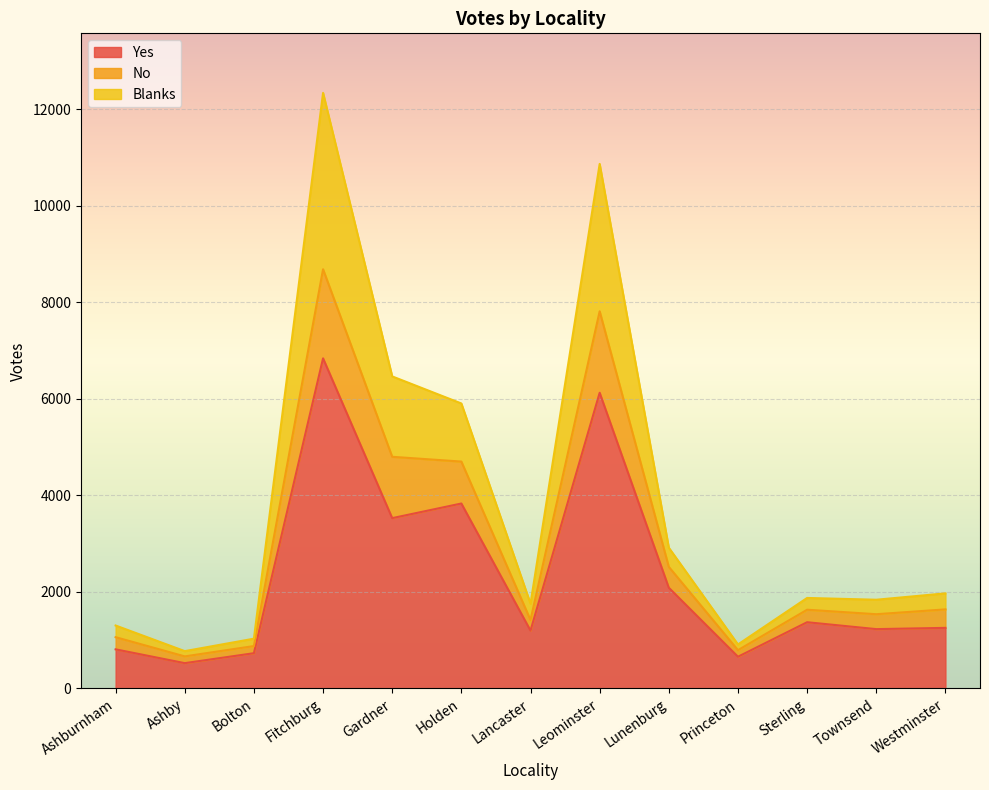

List the labels in order of No value, smallest first.

Ashby, Princeton, Bolton, Ashburnham, Lancaster, Townsend, Sterling, Westminster, Lunenburg, Holden, Gardner, Leominster, Fitchburg